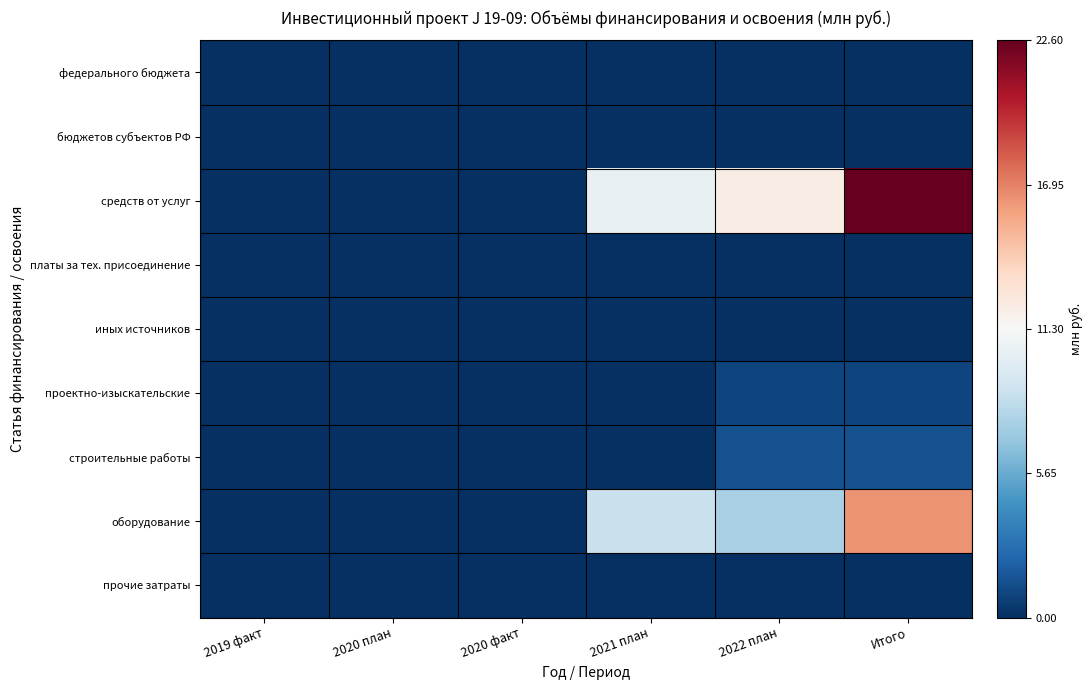

At which category is the sum across all series the highest?

Итого